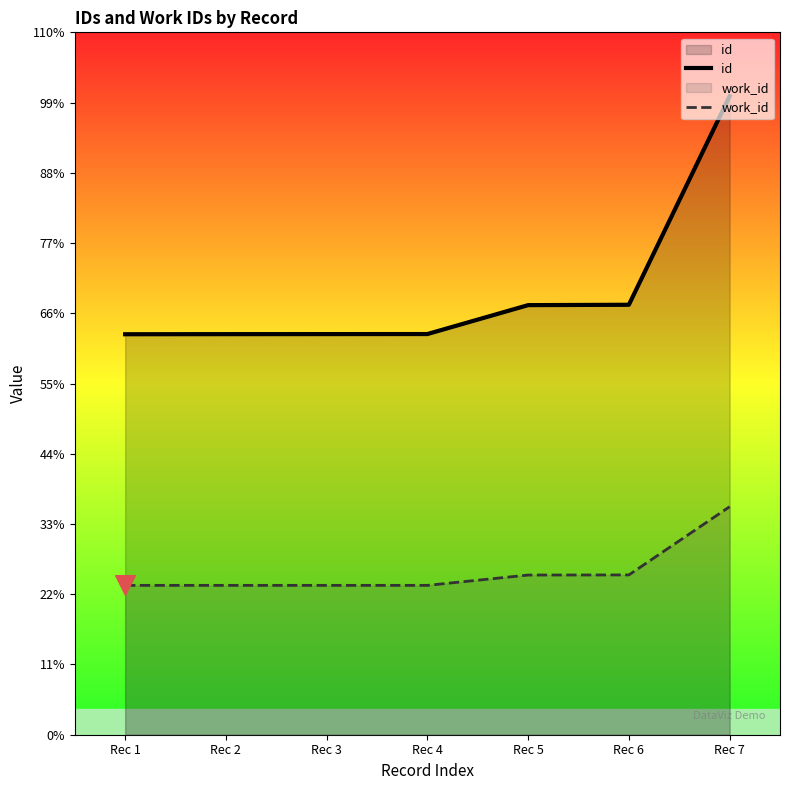

Which series contains the lowest Y value?

work_id